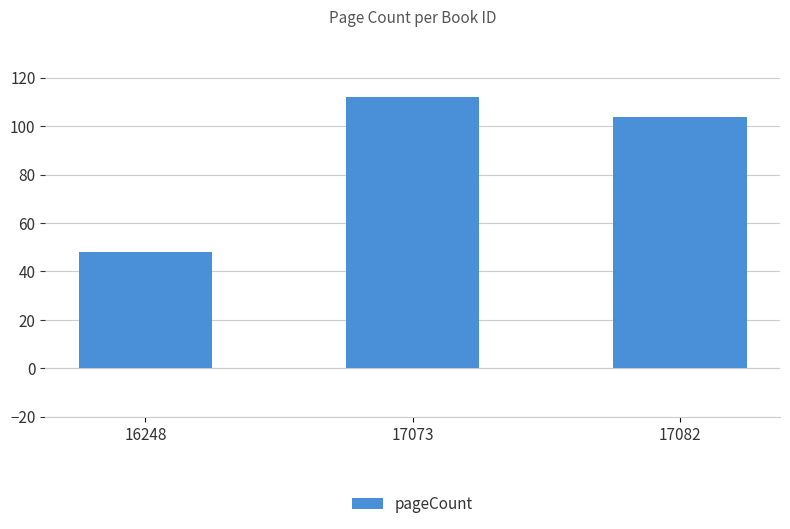

Reading left to right, list all the values displayed in this chart.

48	112	104